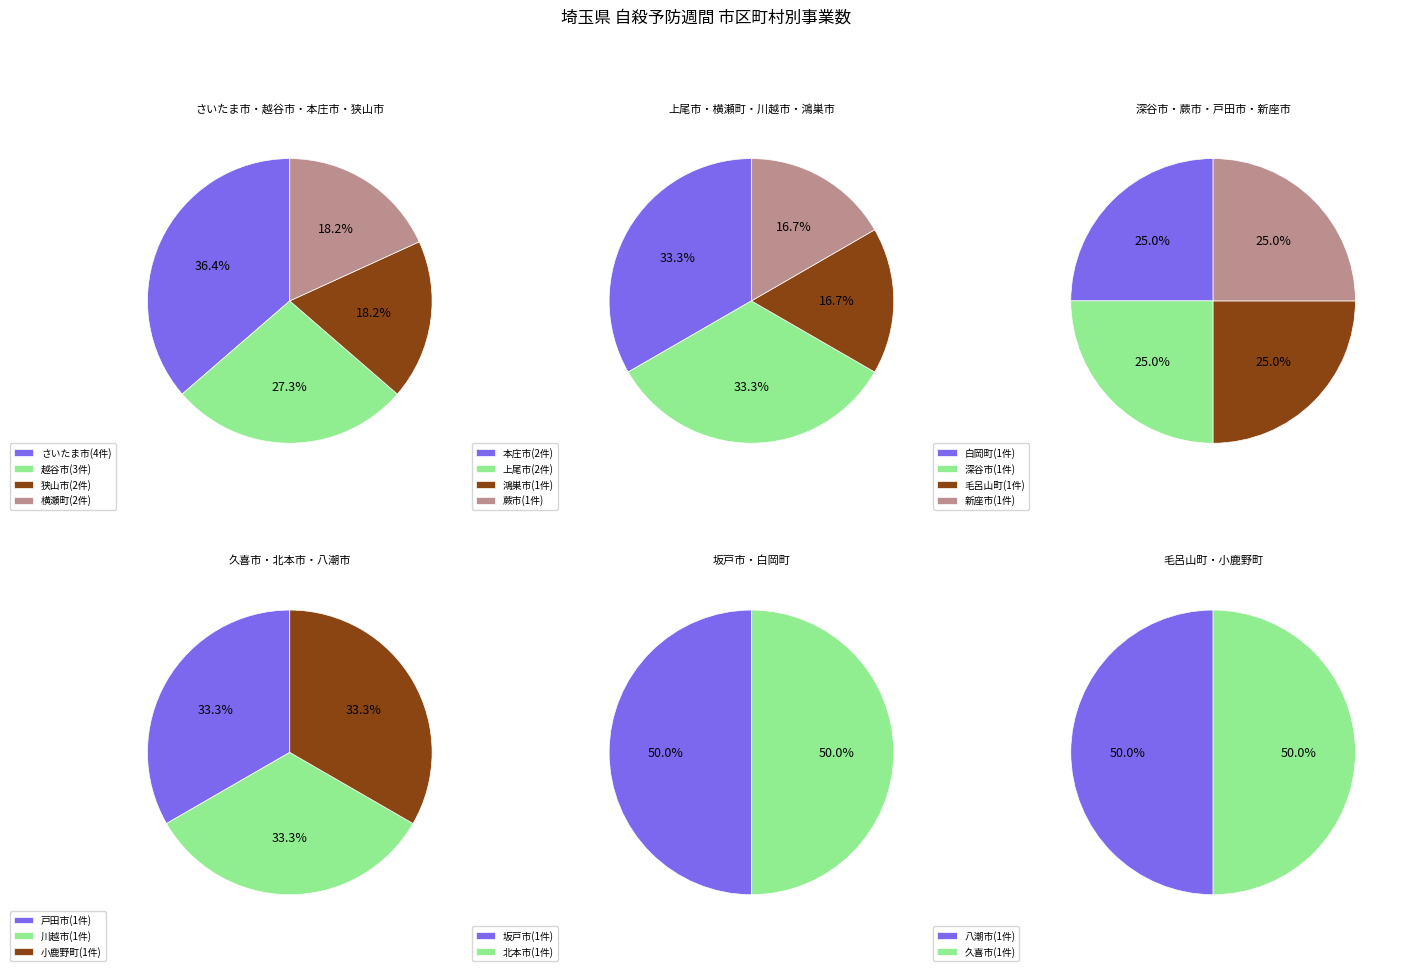

What is the ratio of the value at 新座市 to the value at 本庄市?

0.5